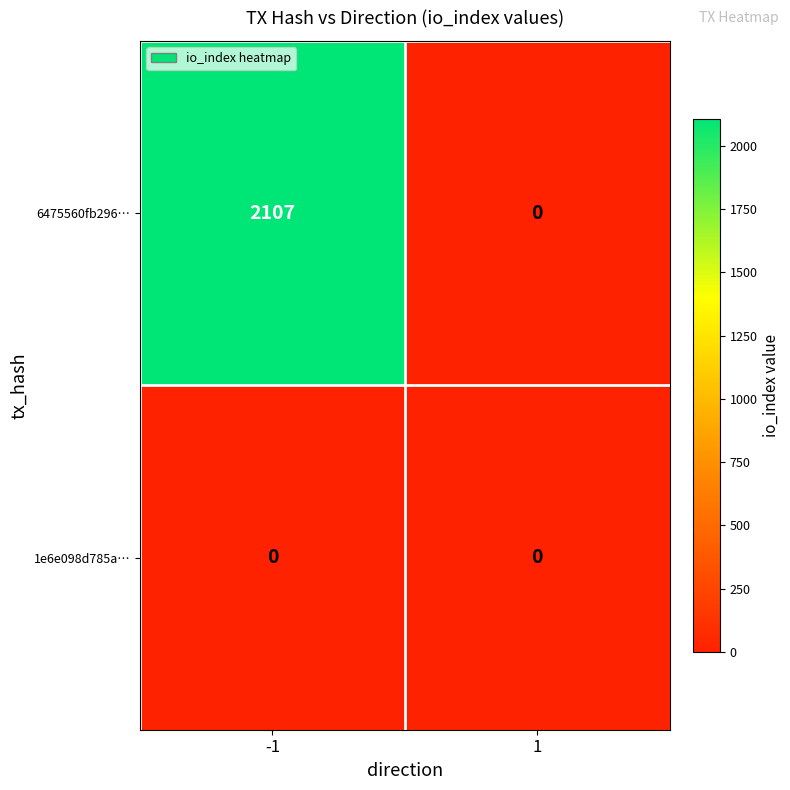

Reading left to right, list all the values displayed in this chart.

6475560fb296…: 2107	0
1e6e098d785a…: 0	0